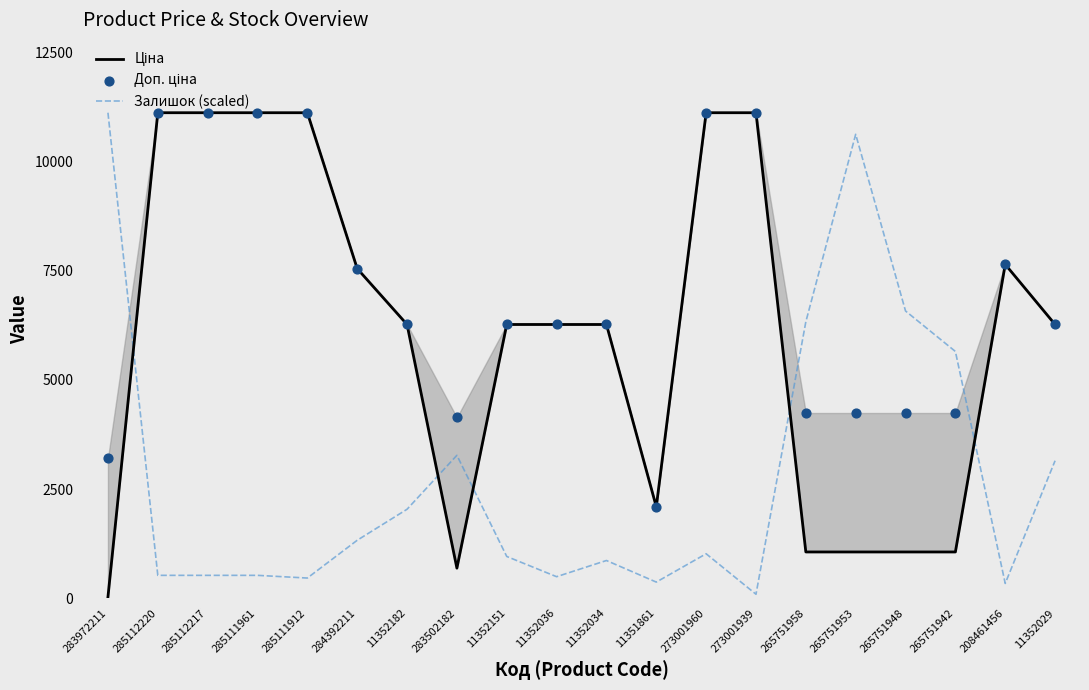

At which category is the sum across all series the highest?

273001960